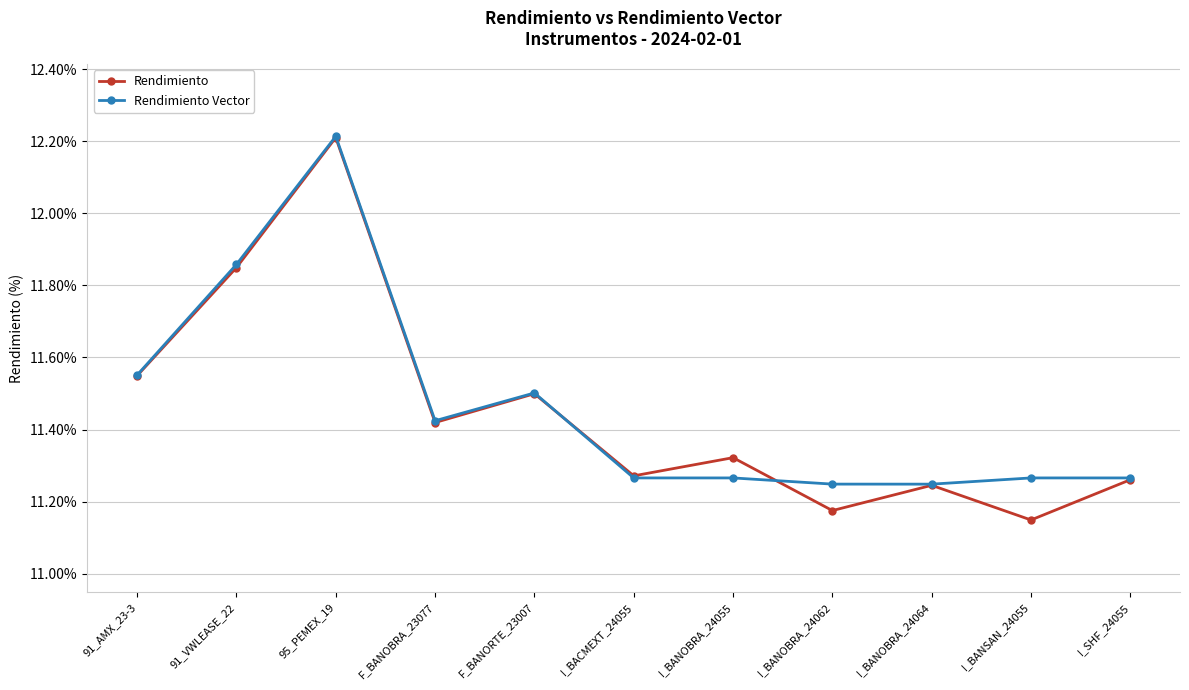

What is the maximum value for Rendimiento Vector?

12.2